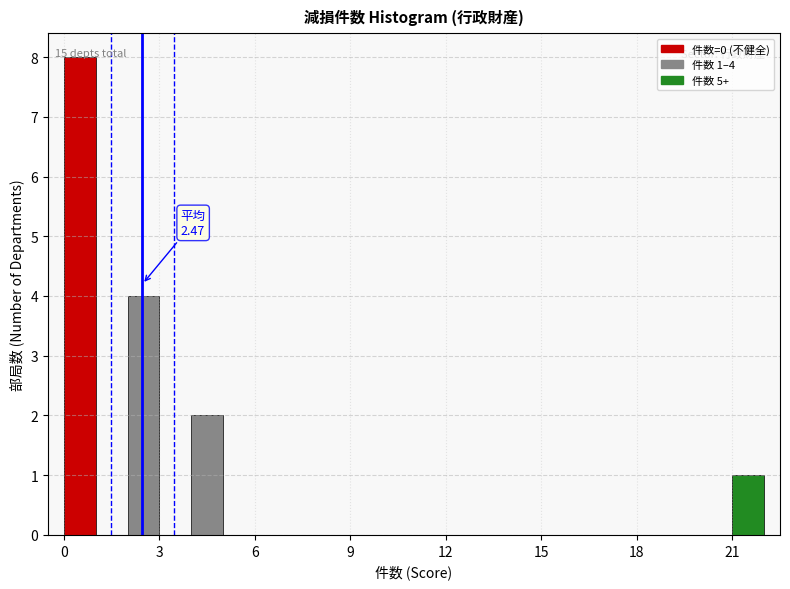

Read against the x-axis, roughly where is the centre of the tallest bar?

0.5